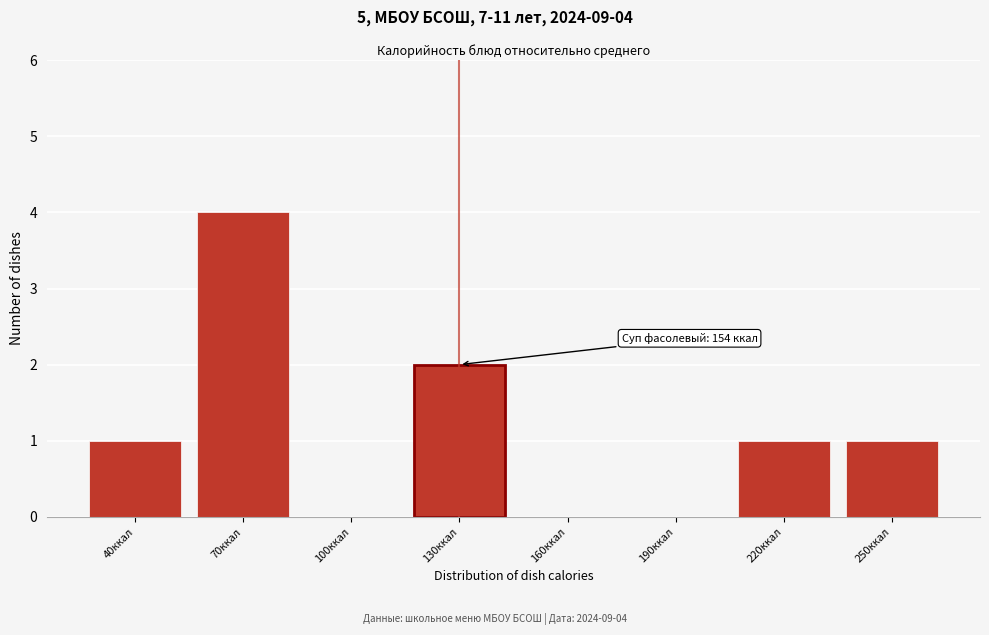

Reading right to left, list all the values displayed in this chart.

250ккал=1	220ккал=1	190ккал=0	160ккал=0	130ккал=2	100ккал=0	70ккал=4	40ккал=1